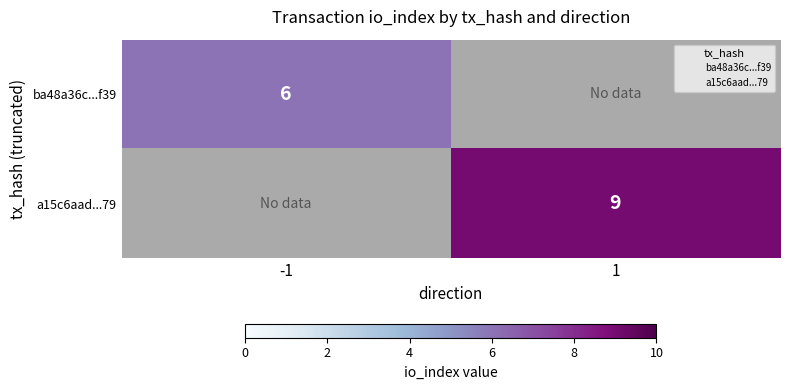

Rank the series by their average value, from lowest to highest.

ba48a36c...f39, a15c6aad...79